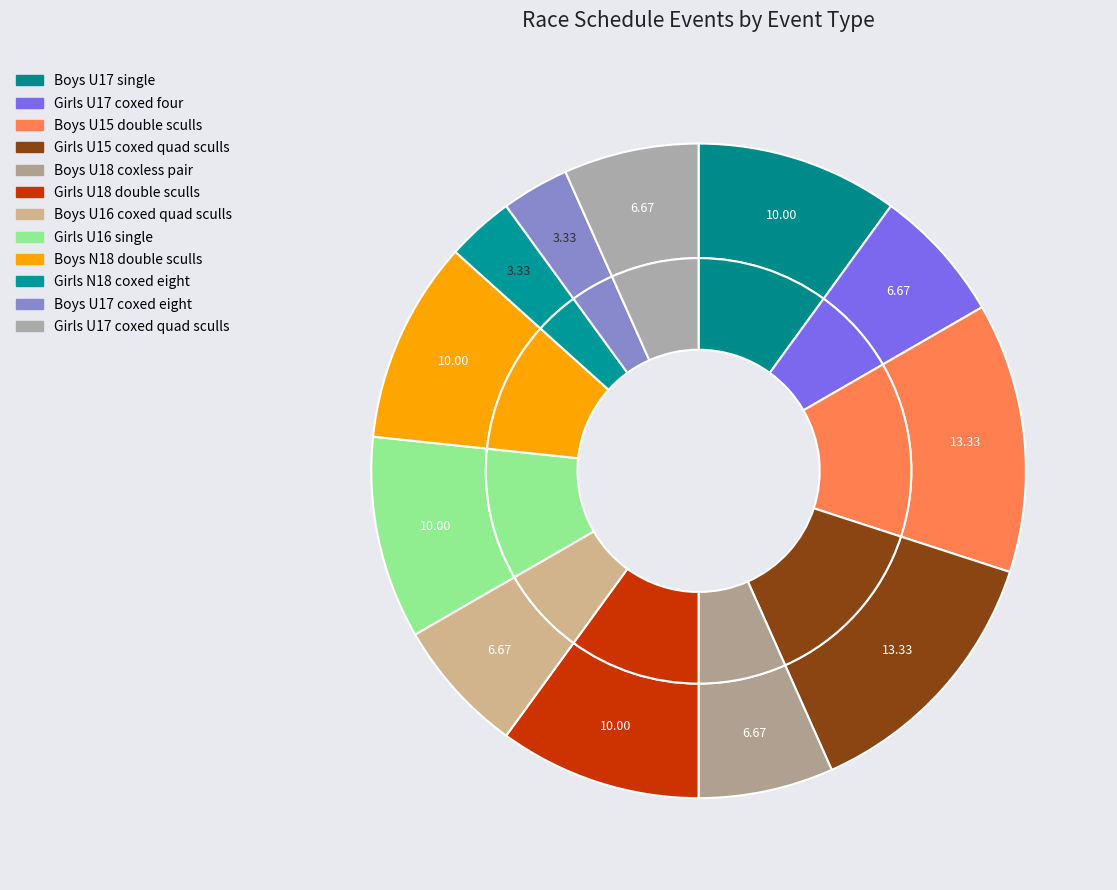

Which slice is the largest?

Boys U15 double sculls